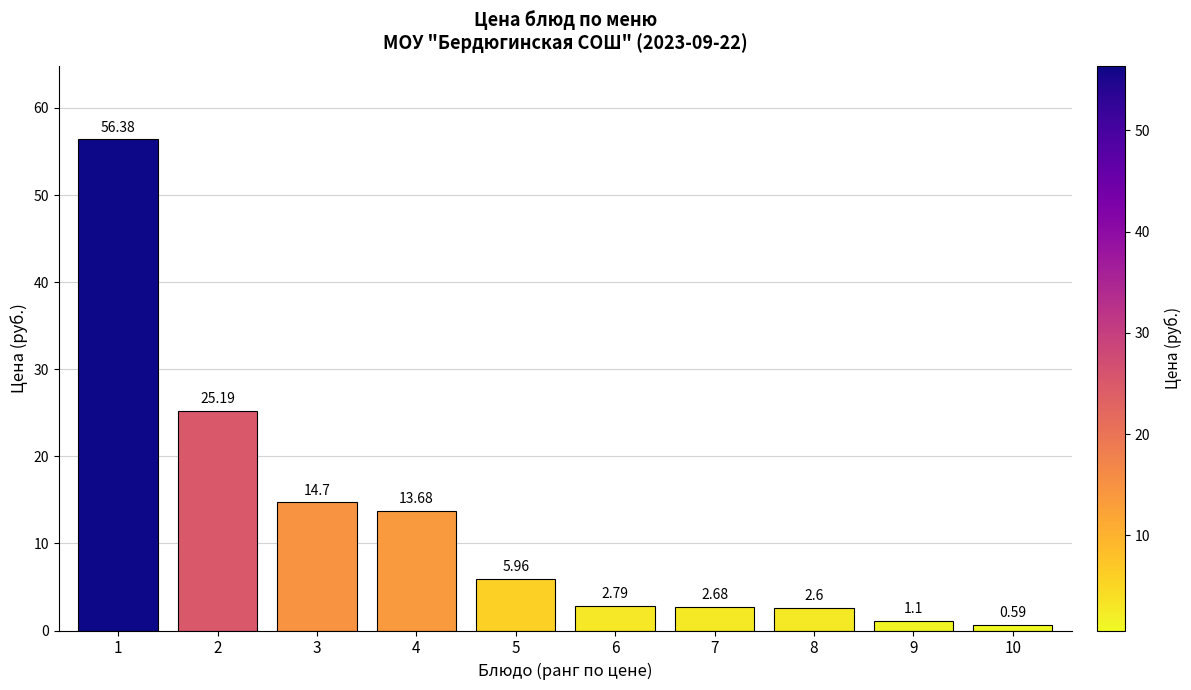

The value at 5 is 2.6. True or false?

False